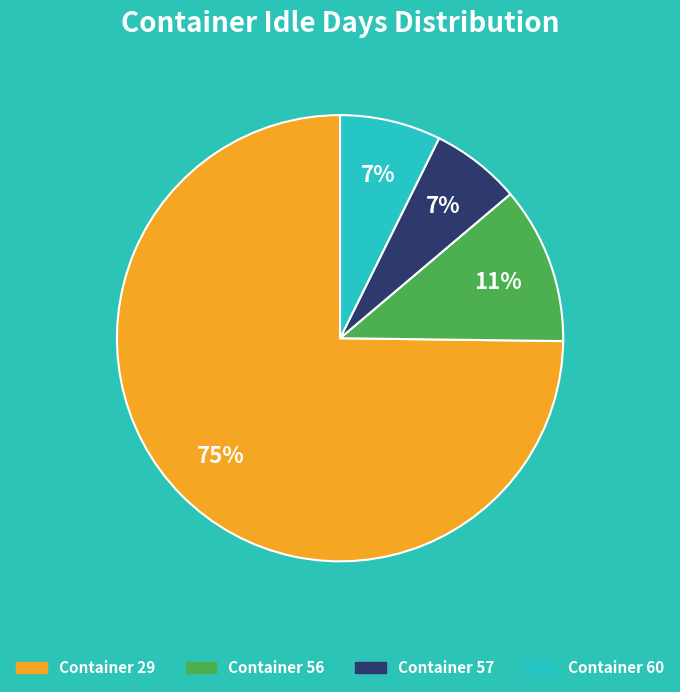

Combined, do Container 29 and Container 57 account for over 50%?

Yes